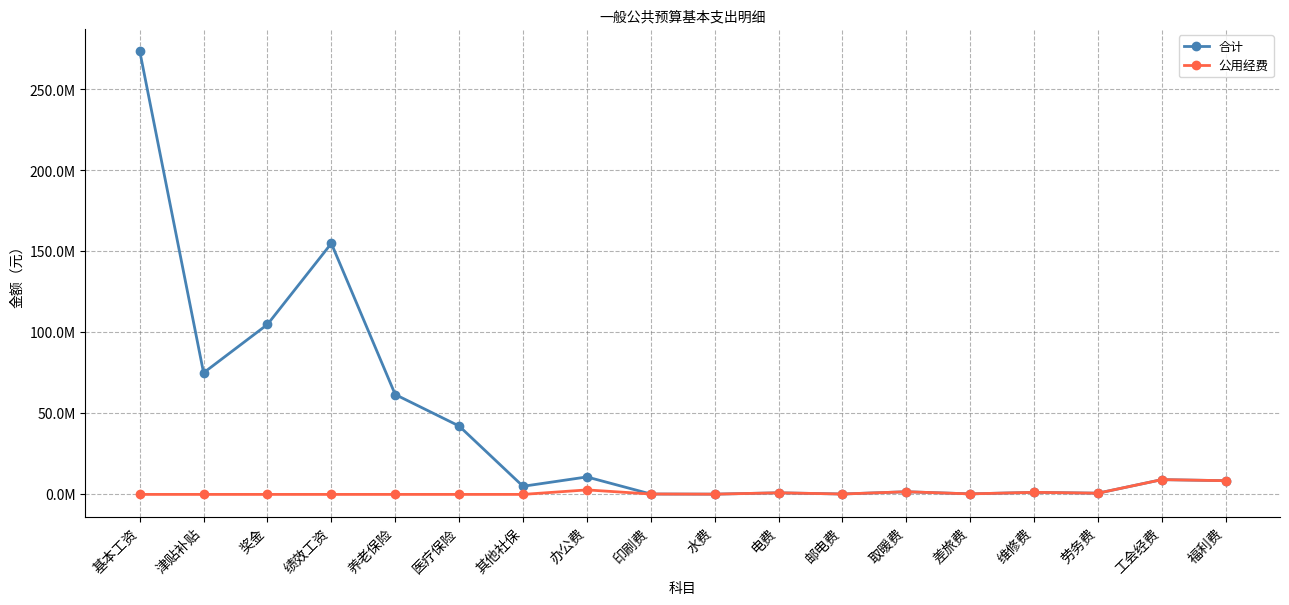

Does the chart display data point markers on the line(s)?

Yes